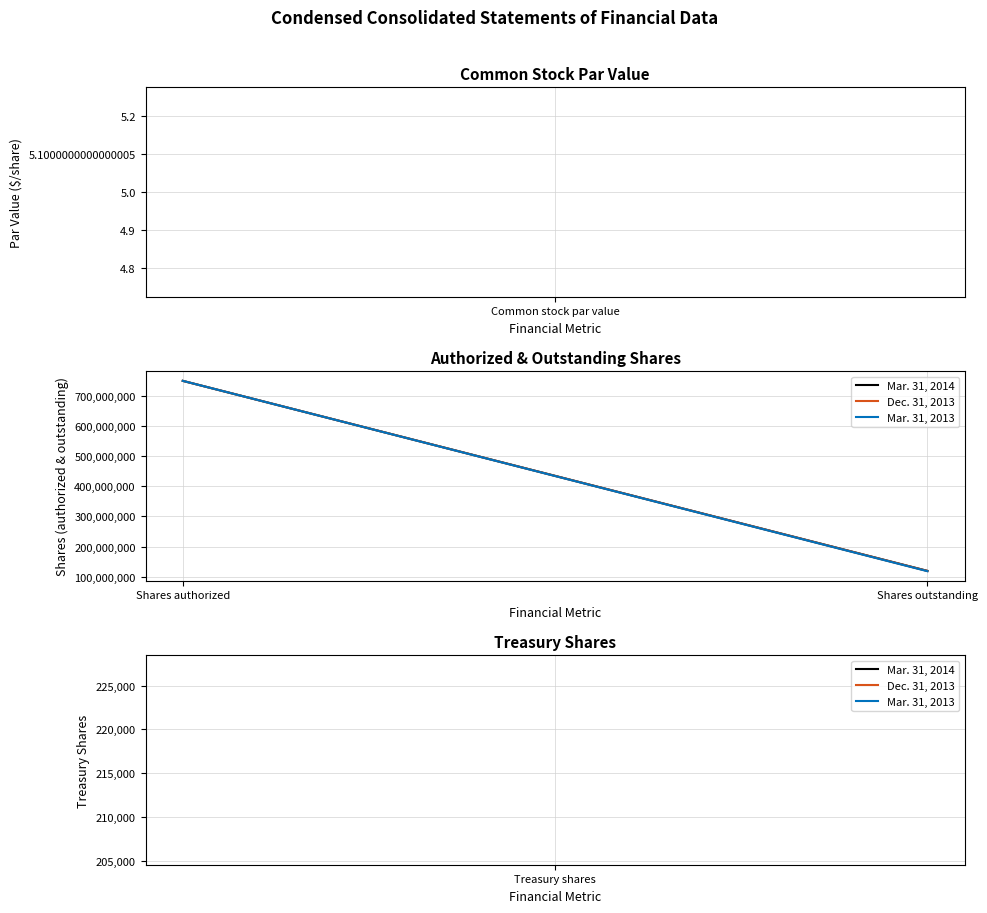

Between Shares outstanding and Shares authorized, which is larger?

Shares authorized